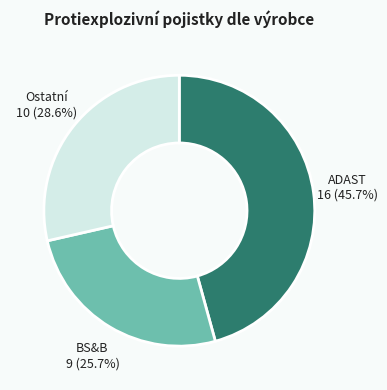

Does any single category account for the majority?

No